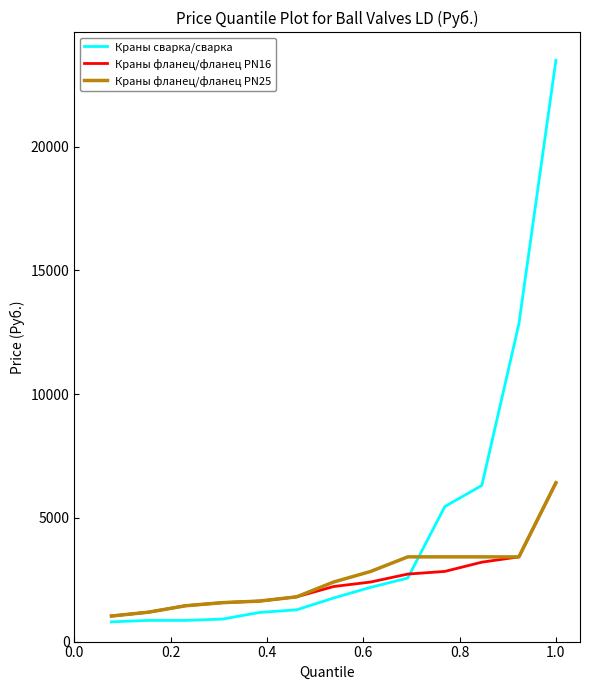

What is the minimum value shown in the chart?

798